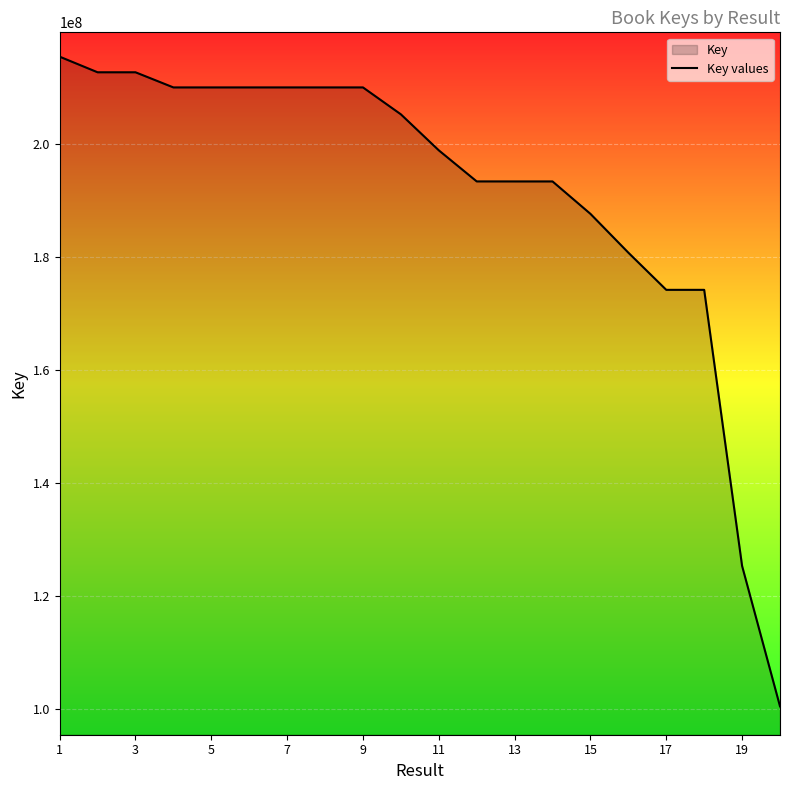

Read the value at 15.

187578835